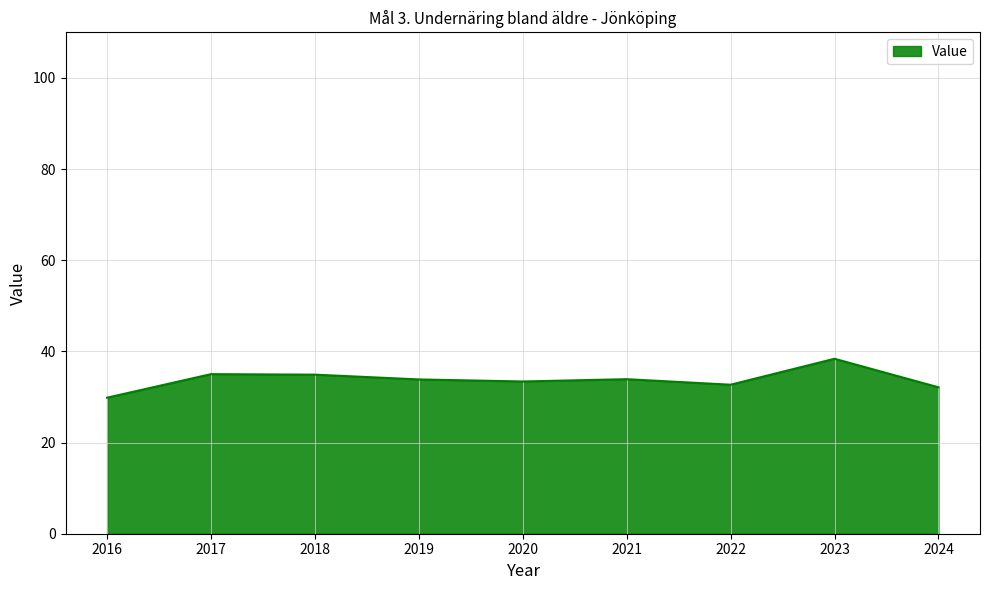

What value does the data have at 2016?

29.8